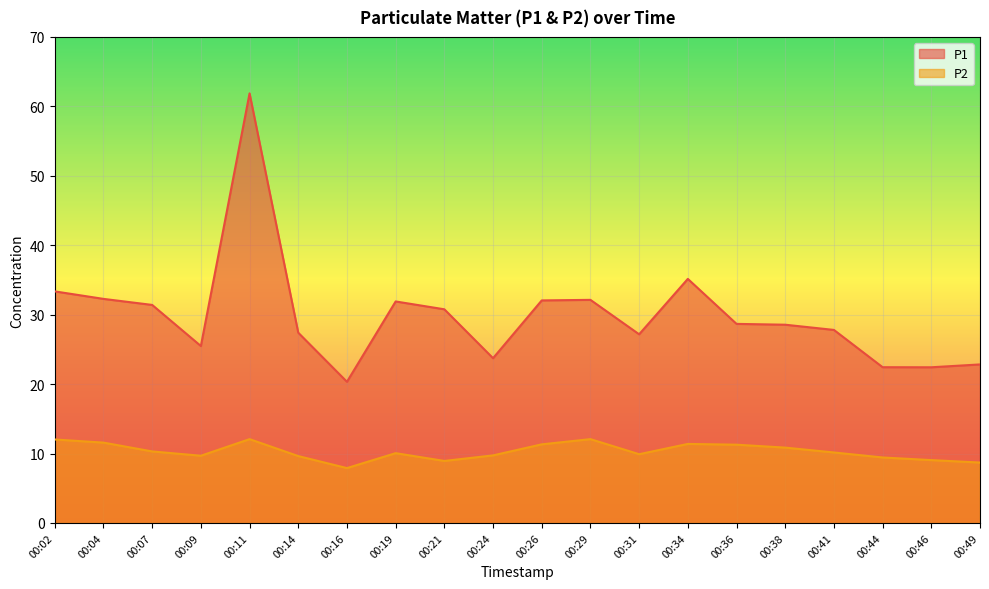

Which has a higher value, 00:09 or 00:46?

00:09